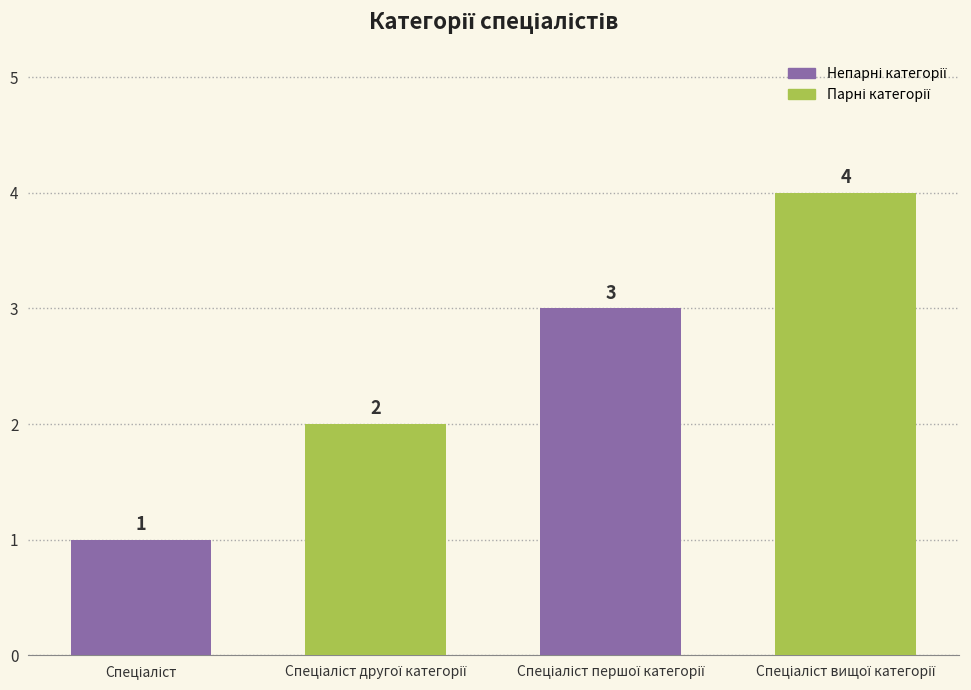

What is the greatest value displayed?

4